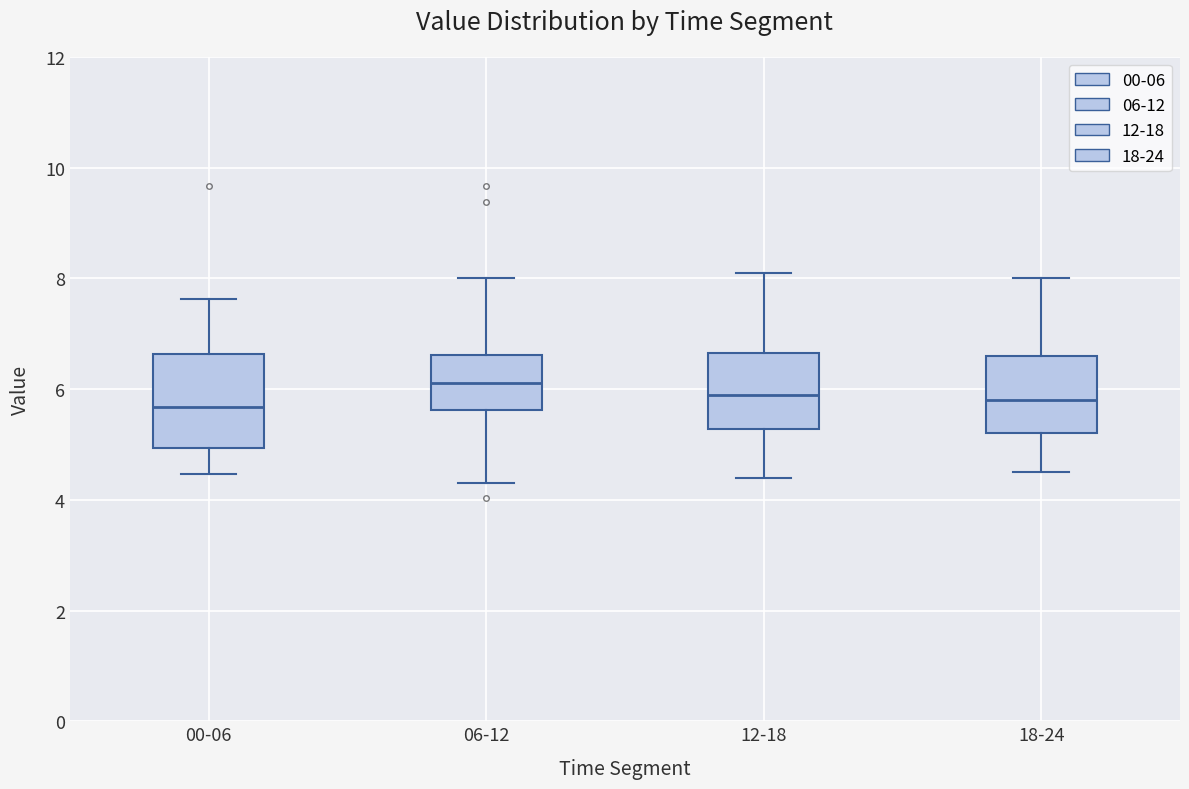

Reading left to right, read every box against the y-axis: the position of its median line, the range the box covers, and the ends of its whiskers. The values are not printed on the chart, so give them approximately, as read against the axis.

00-06: median 5.6, box 5.0 to 6.6, whiskers 4.4 to 7.6
06-12: median 6.2, box 5.6 to 6.6, whiskers 4.4 to 8.0
12-18: median 6.0, box 5.2 to 6.6, whiskers 4.4 to 8.2
18-24: median 5.8, box 5.2 to 6.6, whiskers 4.6 to 8.0